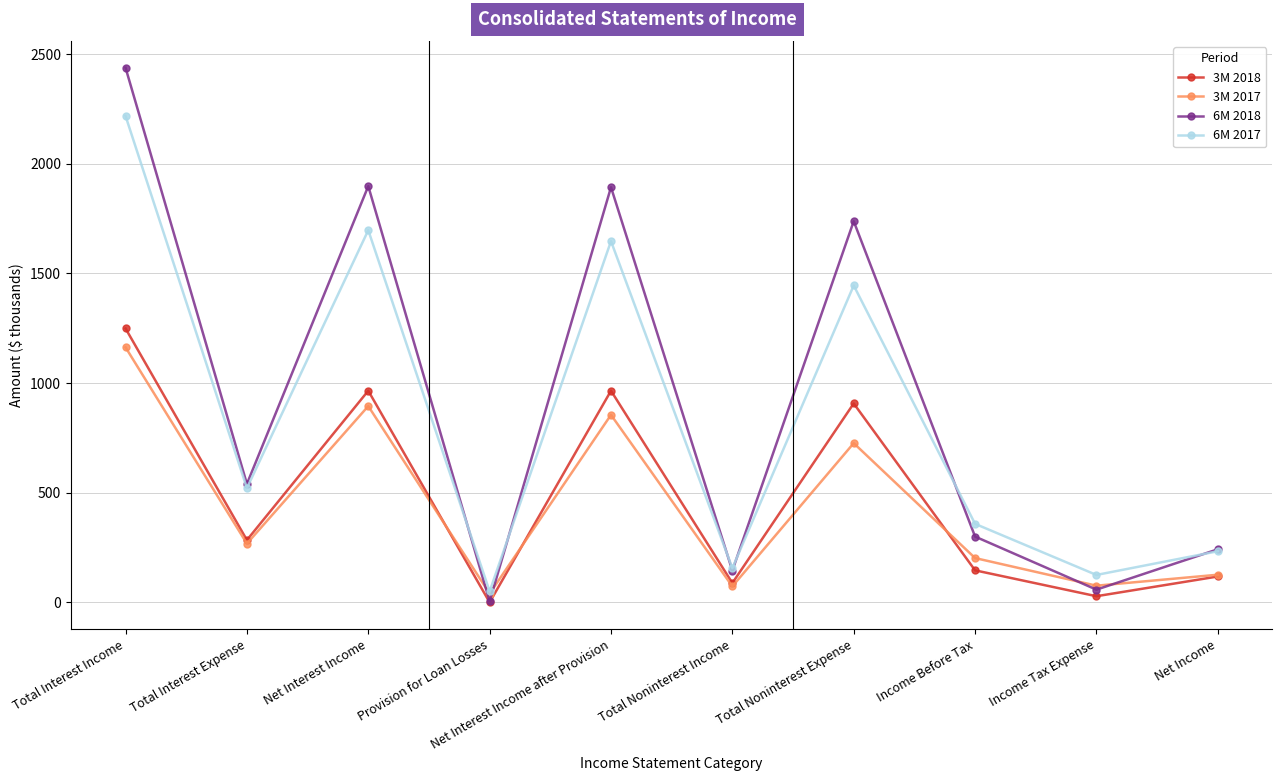

What is the label of the 9th point from the right?

Total Interest Expense